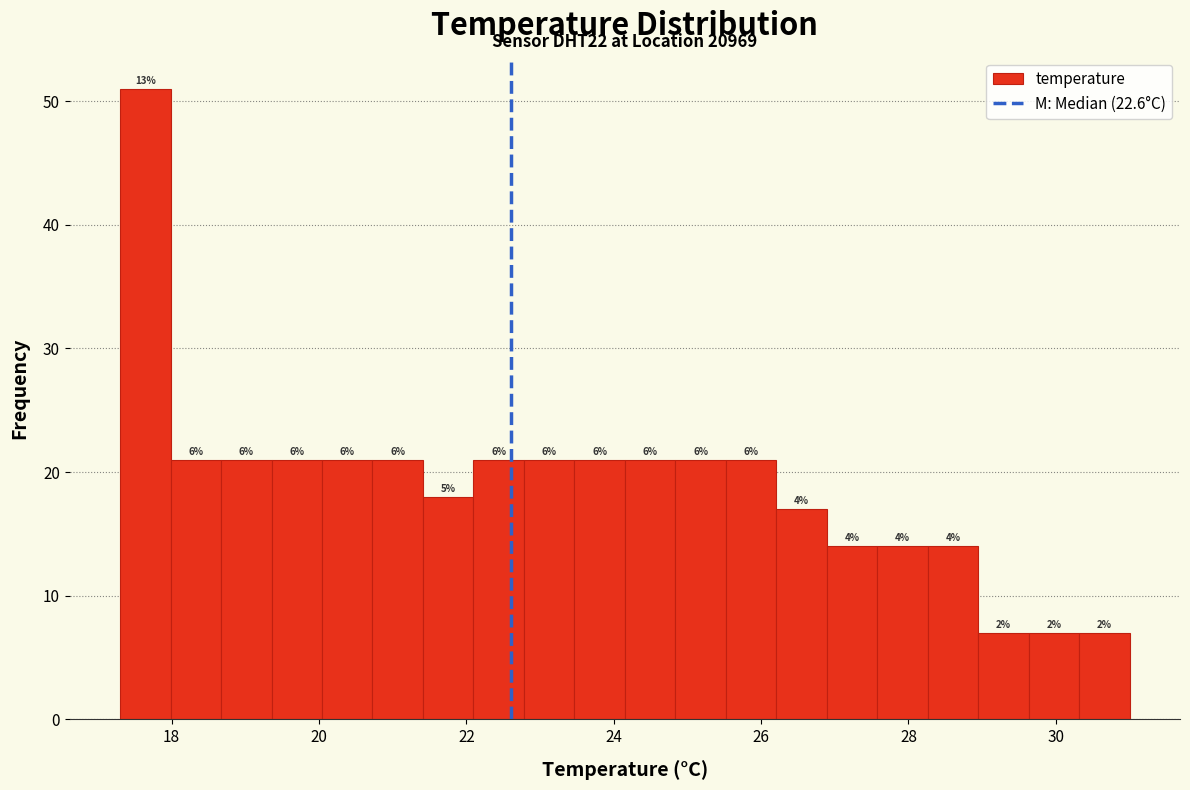

Read against the x-axis, roughly where is the centre of the tallest bar?

17.6